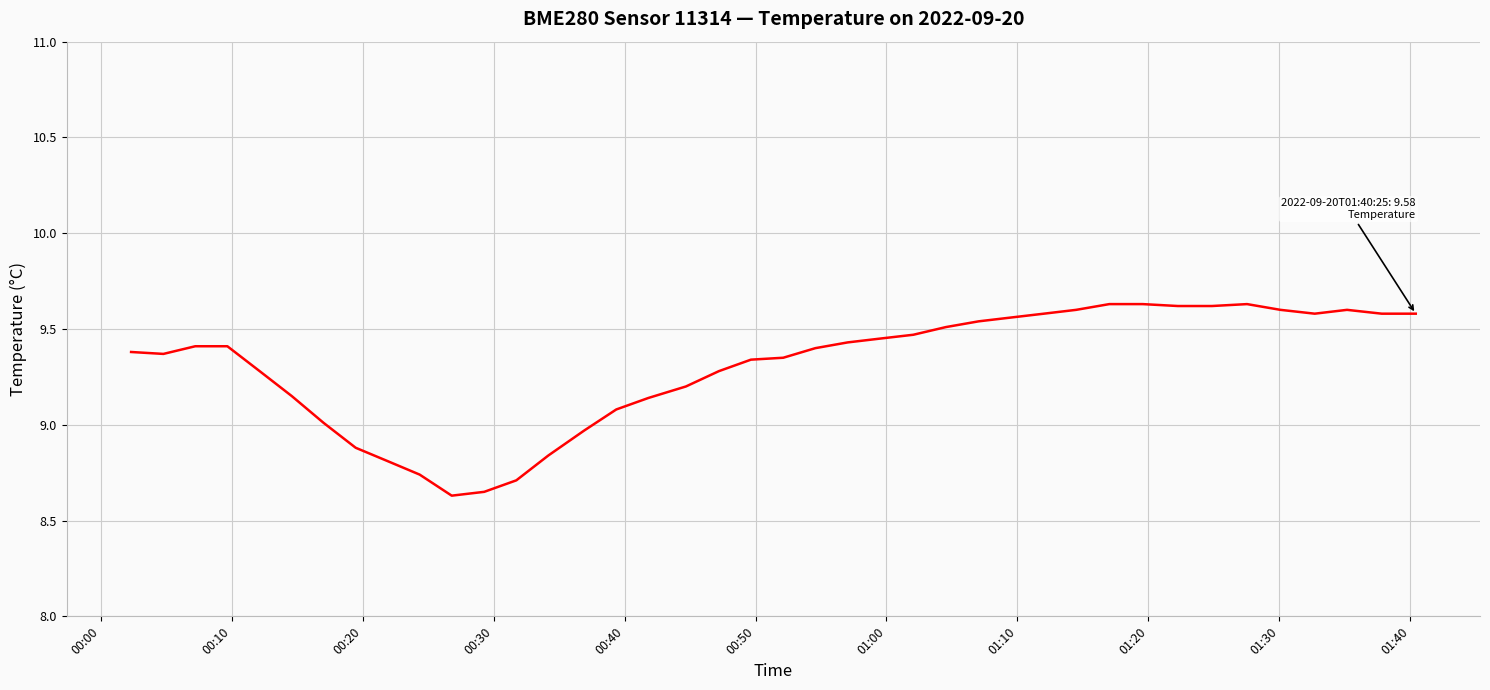

What is the difference between the maximum and minimum values?

1.0